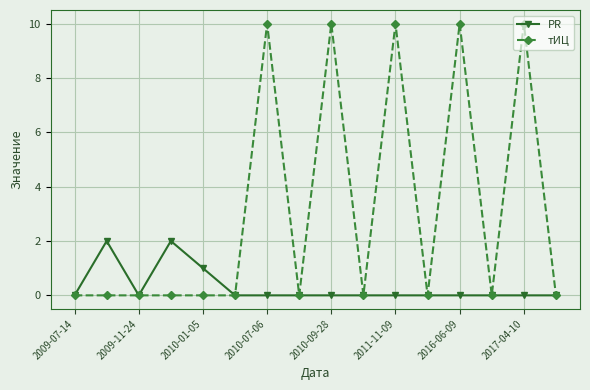

How many categories are shown in the chart?

16